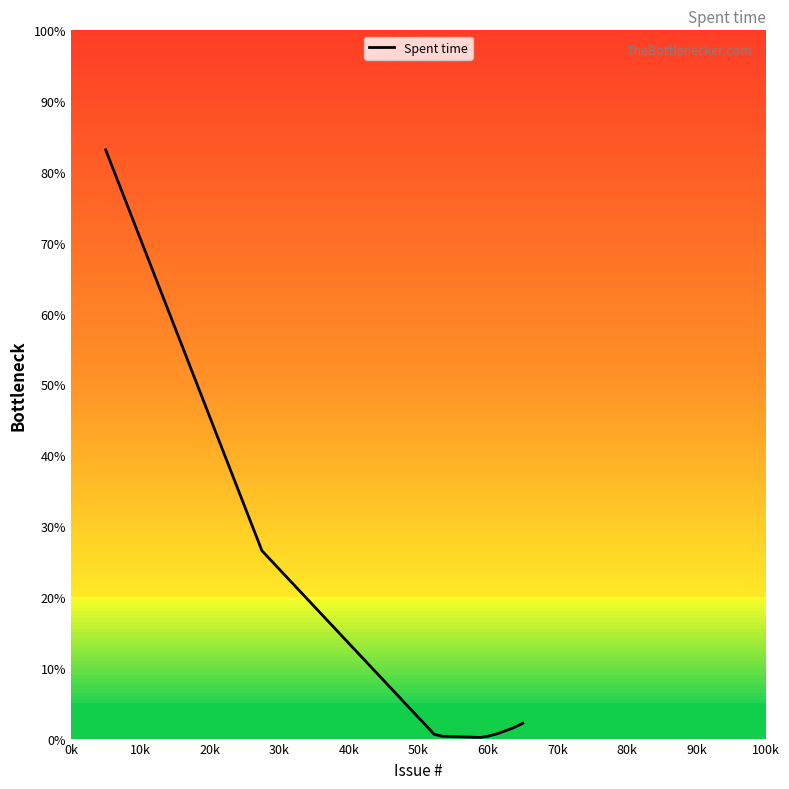

What is the maximum value shown in the chart?

83.1